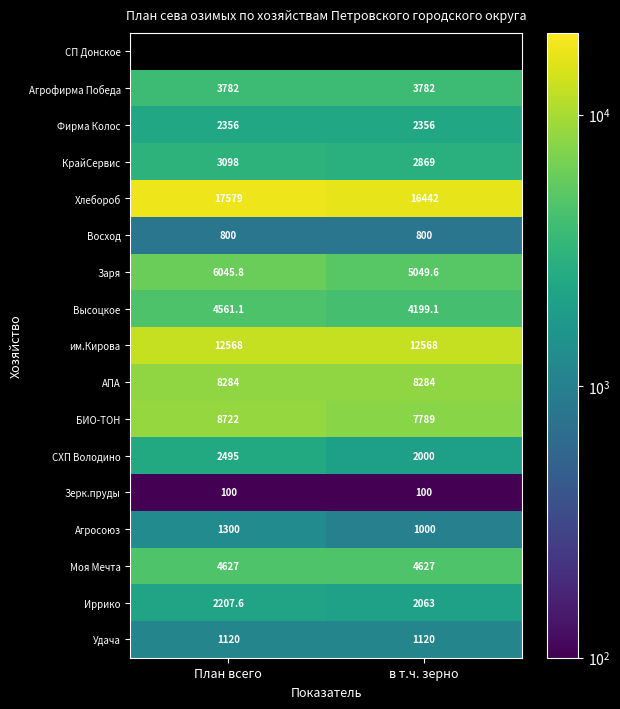

Rank the categories by Агросоюз value from highest to lowest.

План всего, в т.ч. зерно